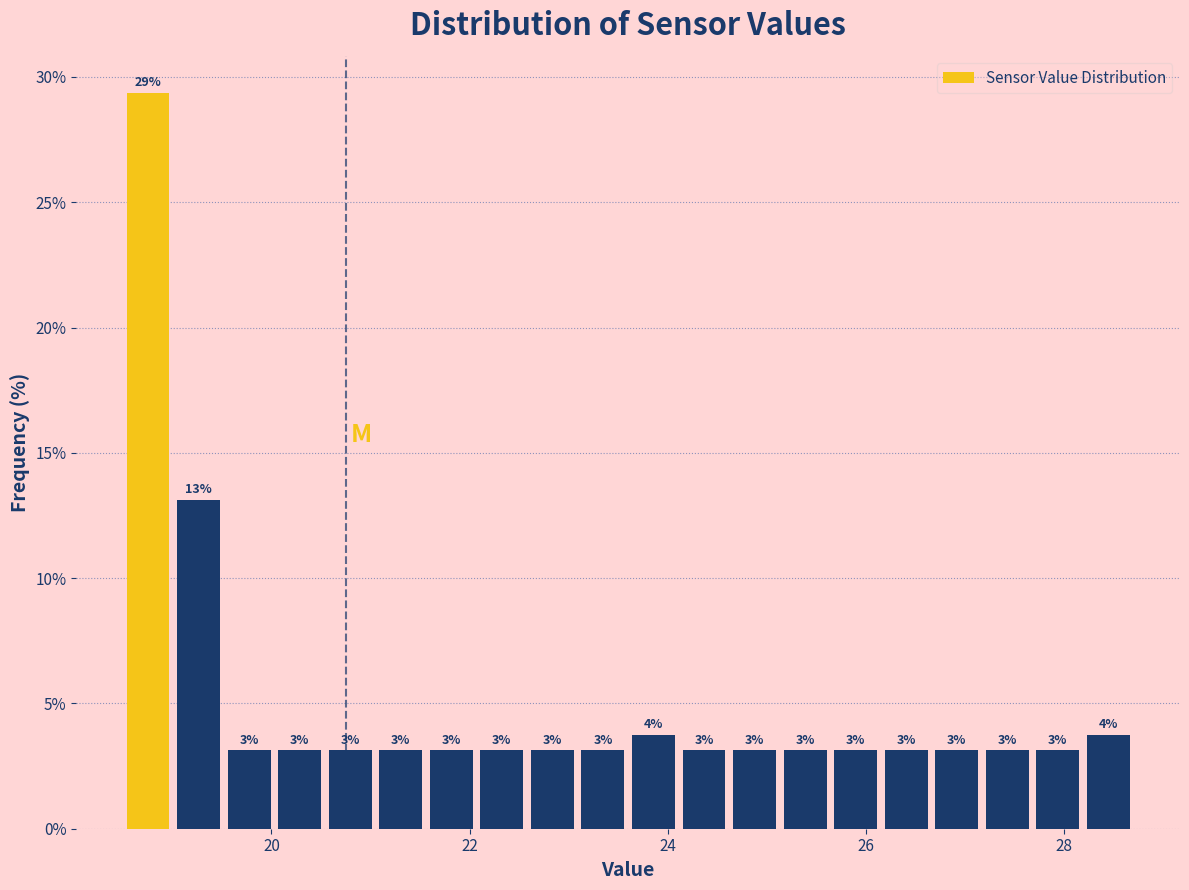

Around what value on the x-axis is the tallest bar? Give the approximate position of its centre, as read against the axis.

18.8